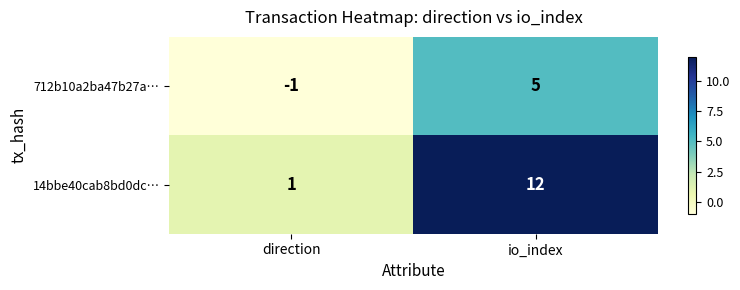

What is the difference between the maximum and minimum values in the 712b10a2ba47b27a… series?

6